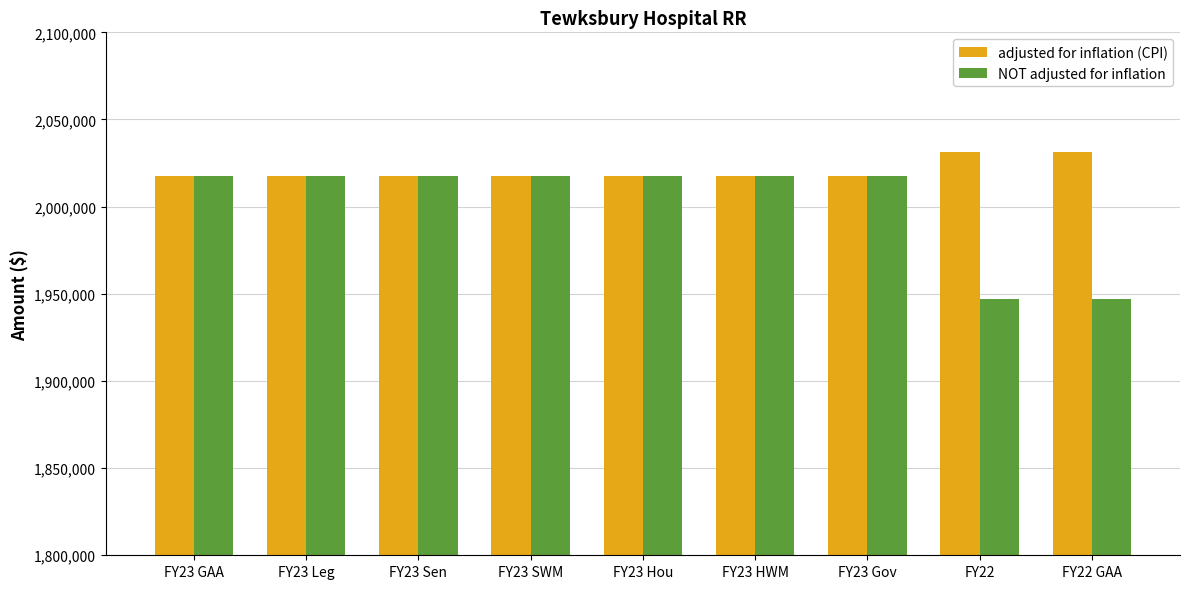

What is the difference between the maximum and minimum values in the adjusted for inflation (CPI) series?

13310